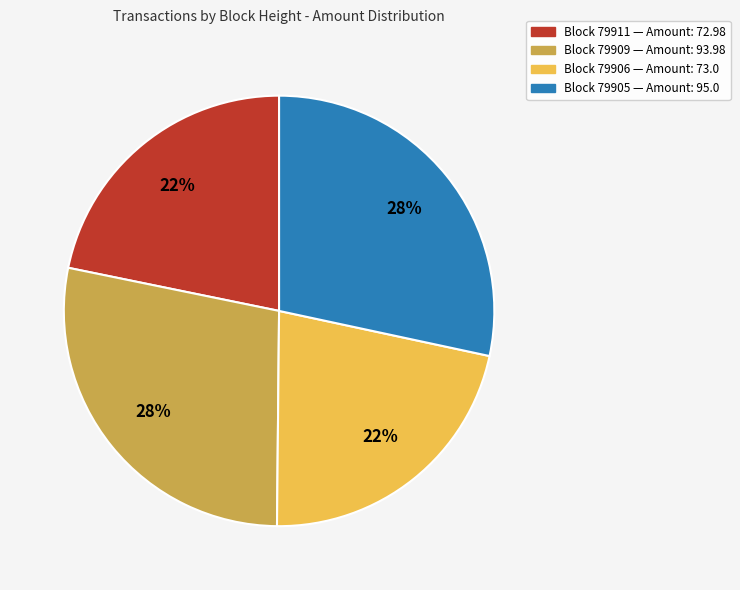

Is there any slice that represents more than half of the pie?

No